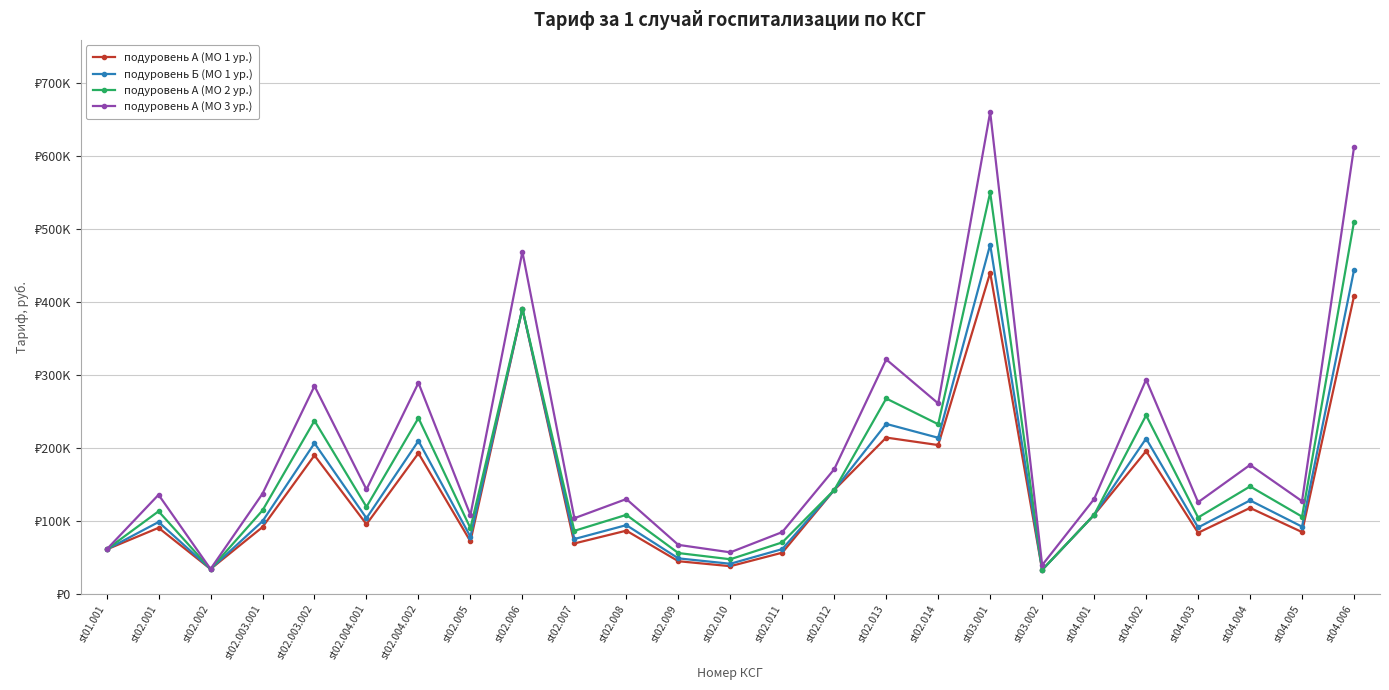

At which label is подуровень А (МО 1 ур.) closest to 236597?

st02.013